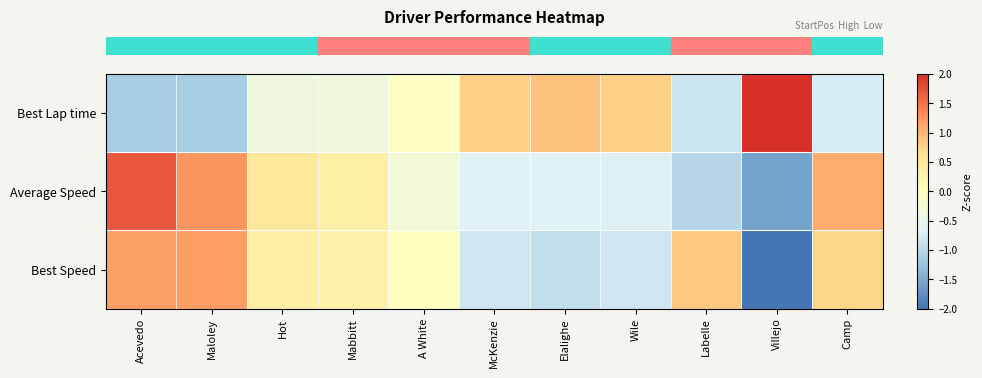

What is the total value across all series at McKenzie?

-0.7